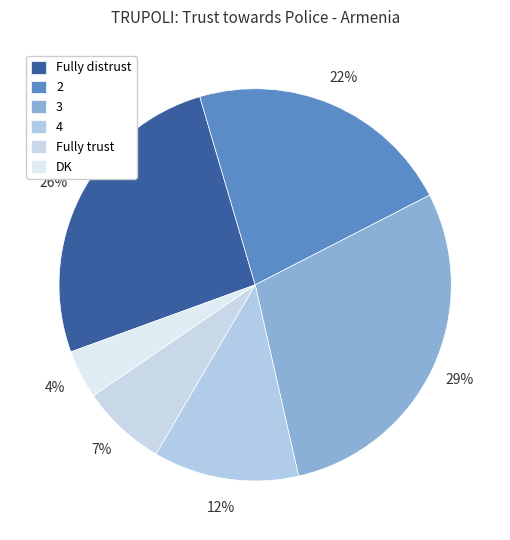

What is the total percentage of Fully trust and 2?

29.0%